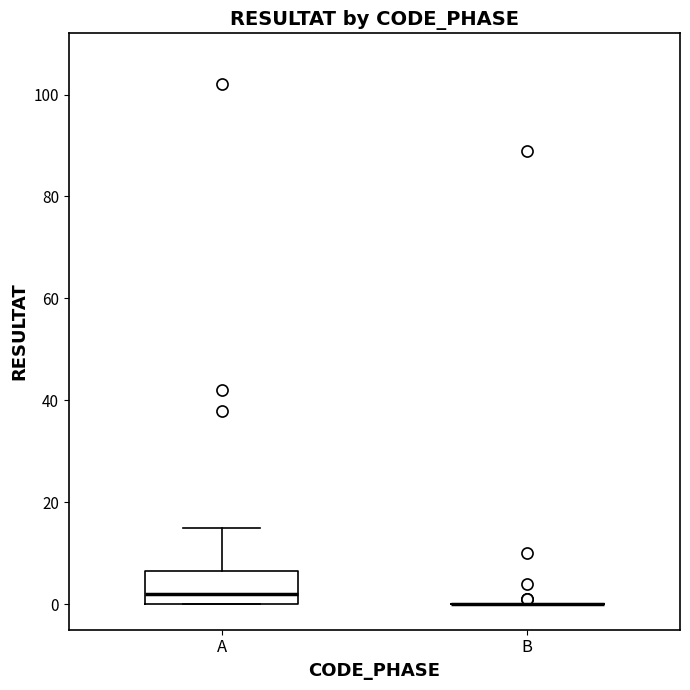

Reading left to right, transcribe this box plot: for each box, give where its median line is, the range the box spans, and where its two whiskers end, as read against the y-axis. The values are not printed on the chart, so give them approximately, as read against the axis.

A: median 2, box 0 to 6, whiskers 0 to 16
B: box collapsed to a line at 0, whiskers 0 to 0